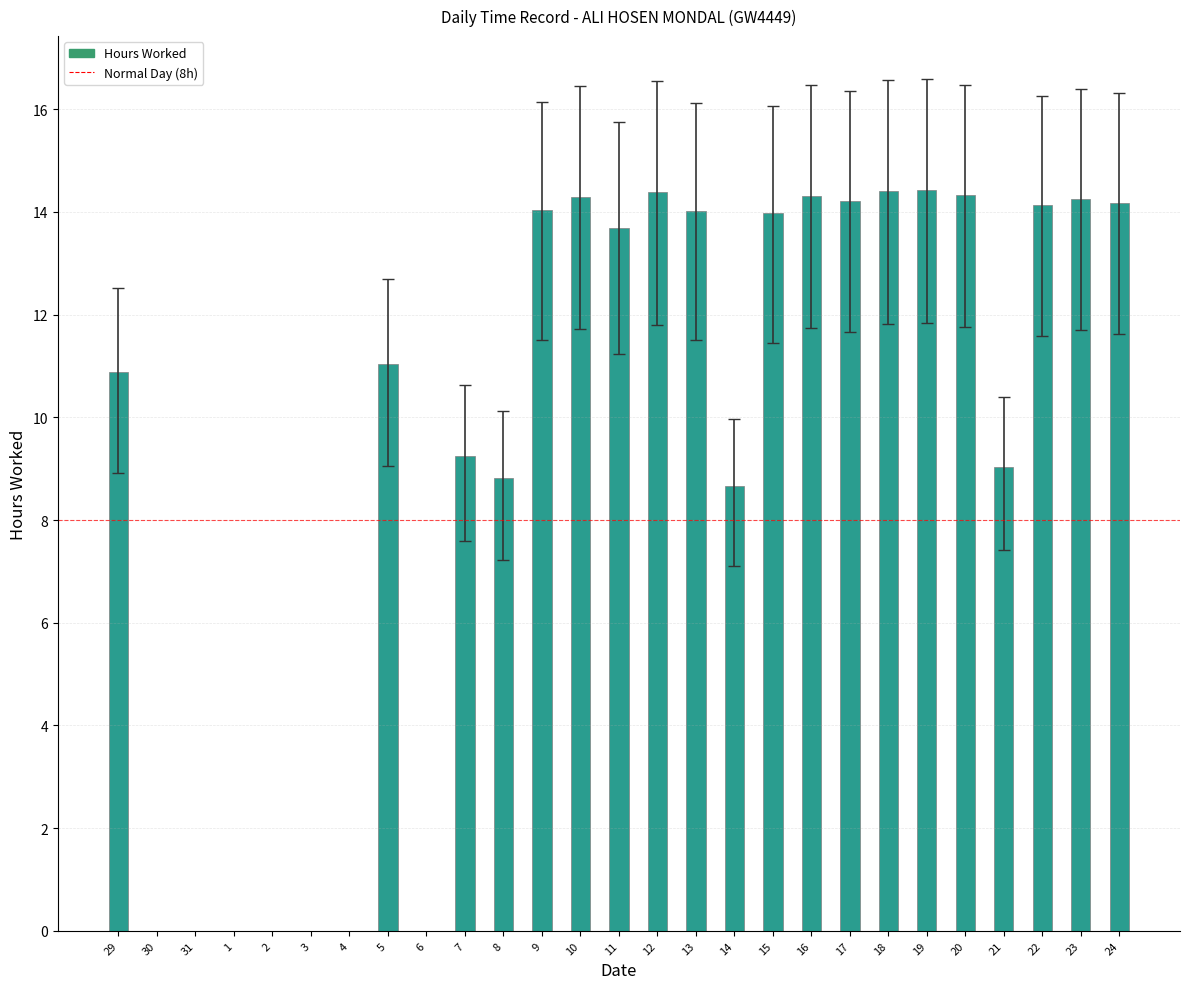

The value at 9 is 14.0. True or false?

True